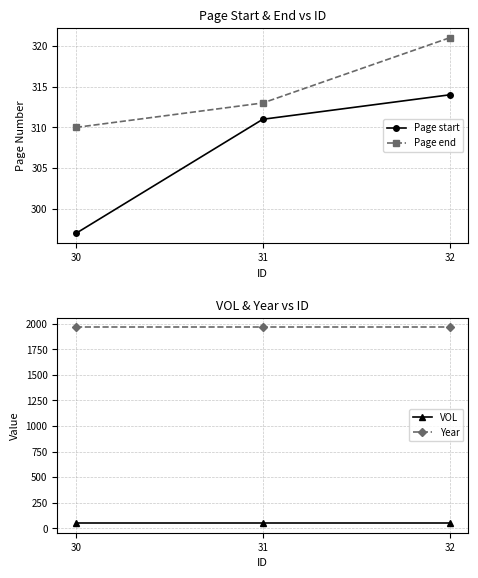

How many categories are shown in the chart?

3